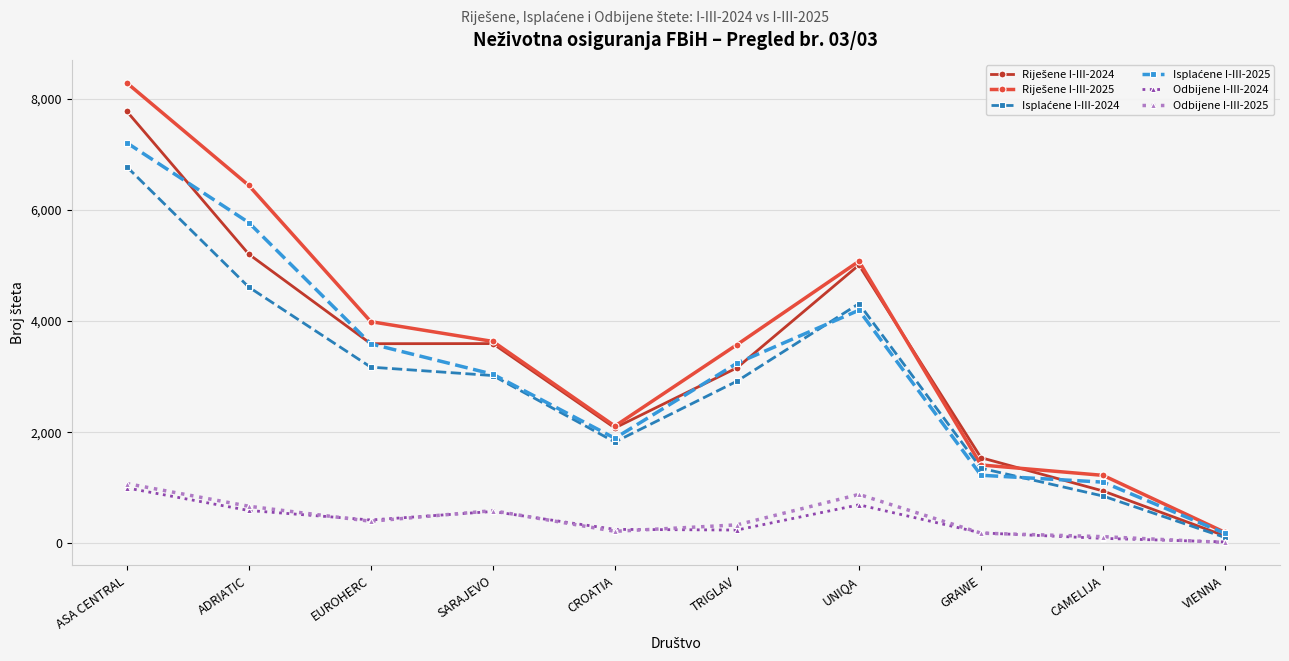

True or false: Odbijene I-III-2025 has a value of 81 at EUROHERC.

False